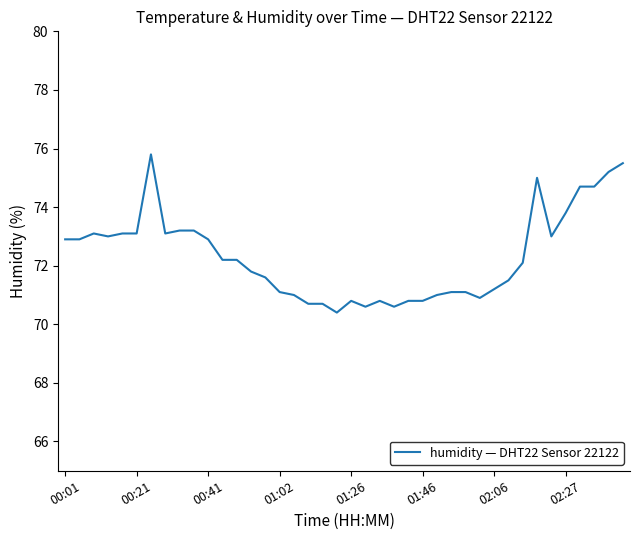

What is the maximum value shown in the chart?

75.8